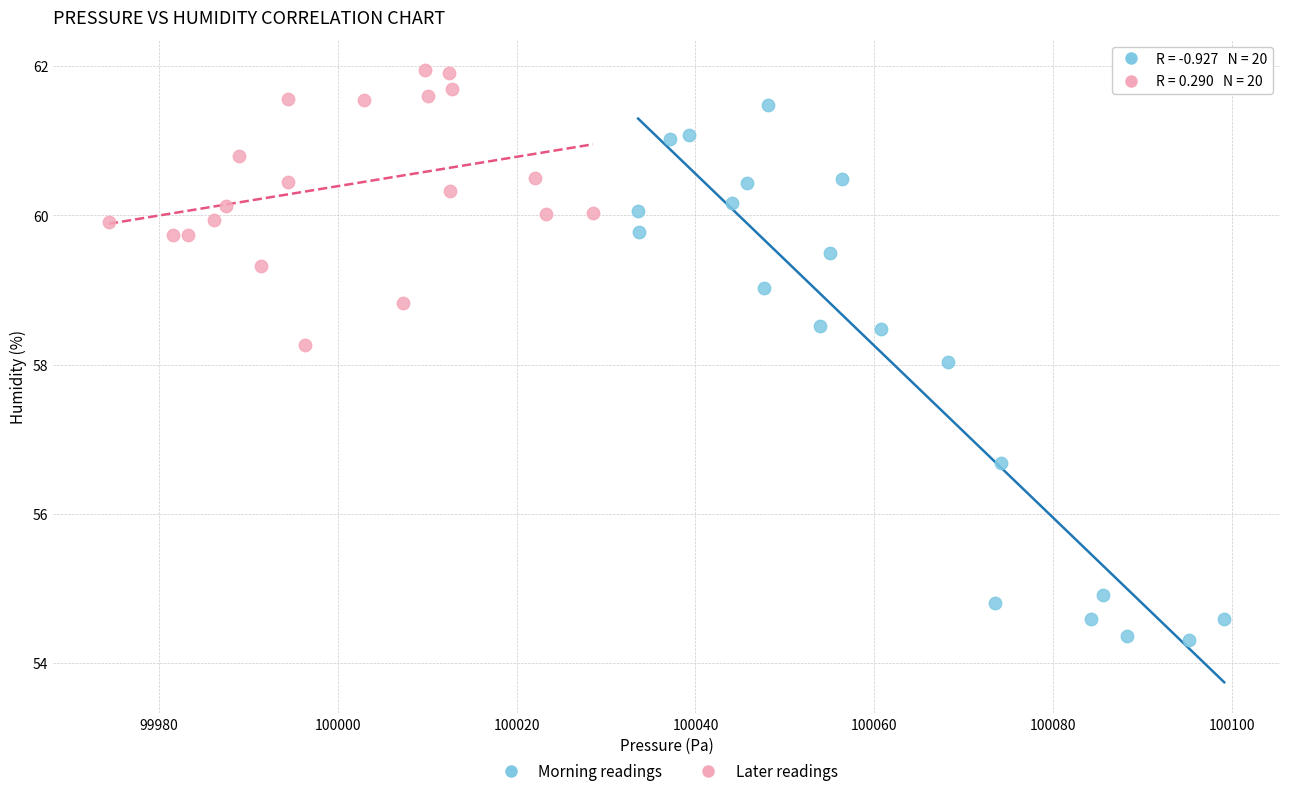

Which series contains the lowest Y value?

Morning readings